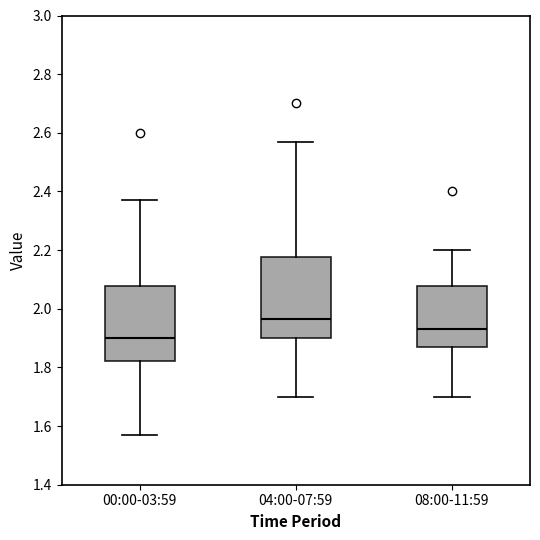

Reading left to right, transcribe this box plot: for each box, give where its median line is, the range the box spans, and where its two whiskers end, as read against the y-axis. The values are not printed on the chart, so give them approximately, as read against the axis.

00:00-03:59: median 1.90, box 1.82 to 2.08, whiskers 1.58 to 2.38
04:00-07:59: median 1.96, box 1.90 to 2.18, whiskers 1.70 to 2.58
08:00-11:59: median 1.94, box 1.88 to 2.08, whiskers 1.70 to 2.20